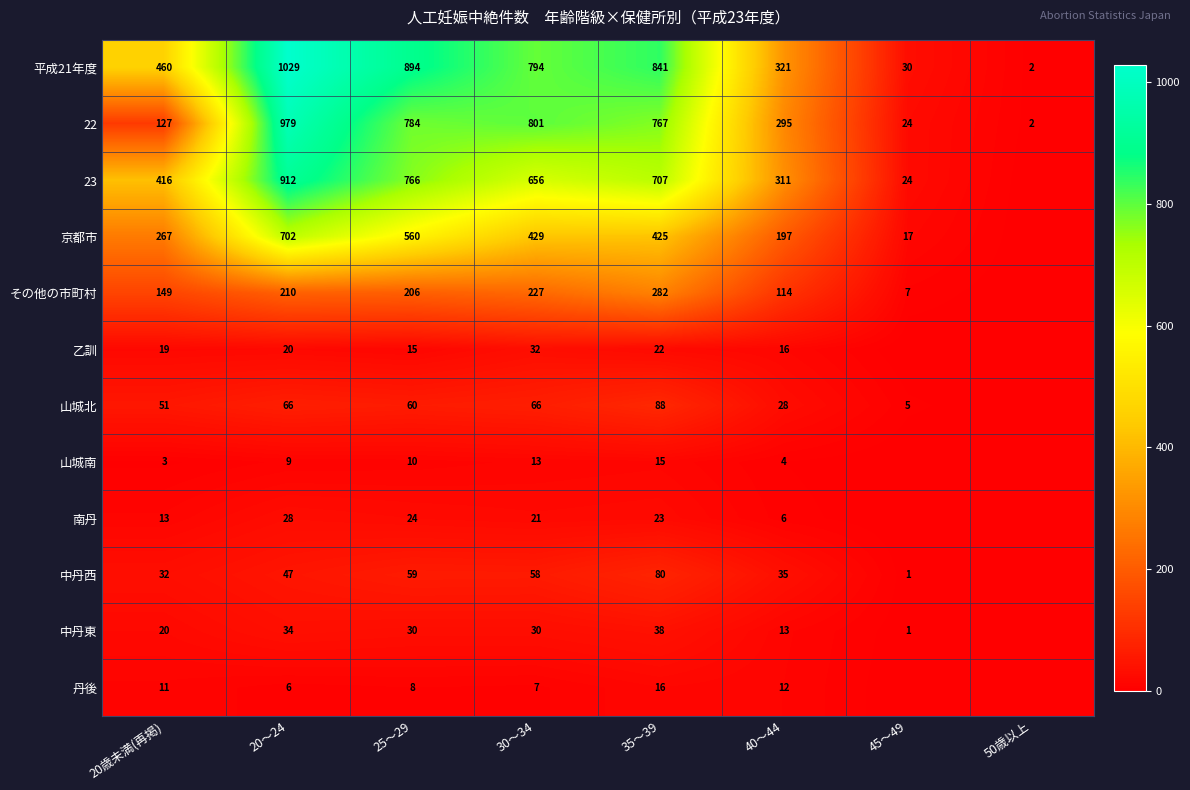

What is the difference between the 平成21年度 values at 30～34 and 50歳以上?

792